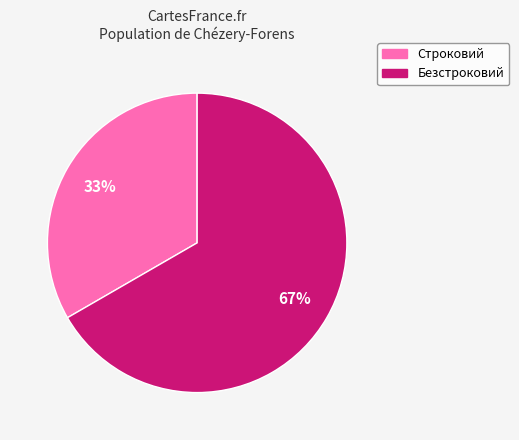

How many segments does this pie chart have?

2